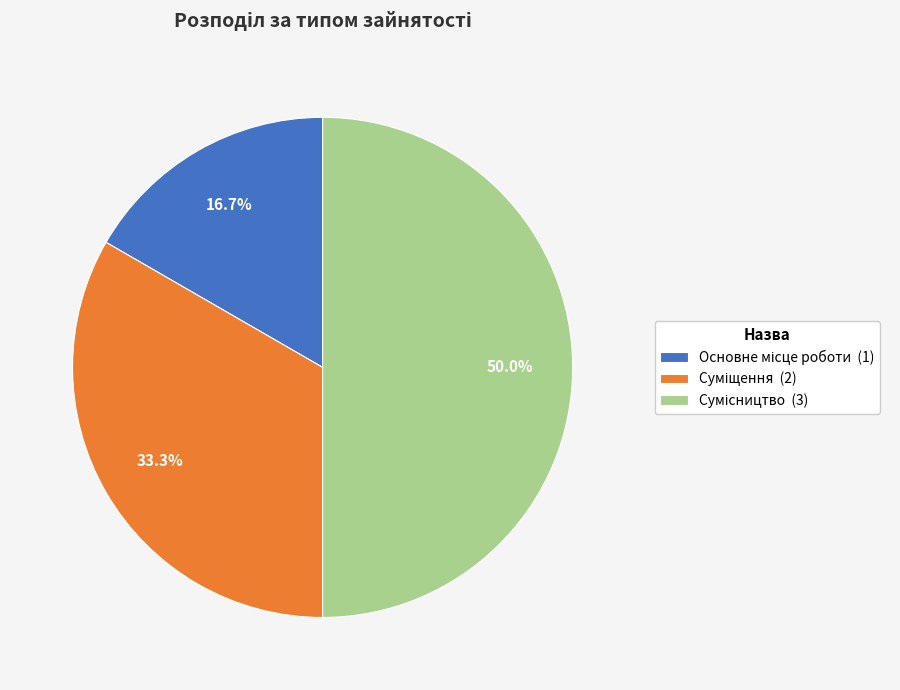

Does Основне місце роботи account for over 50% of the chart?

No